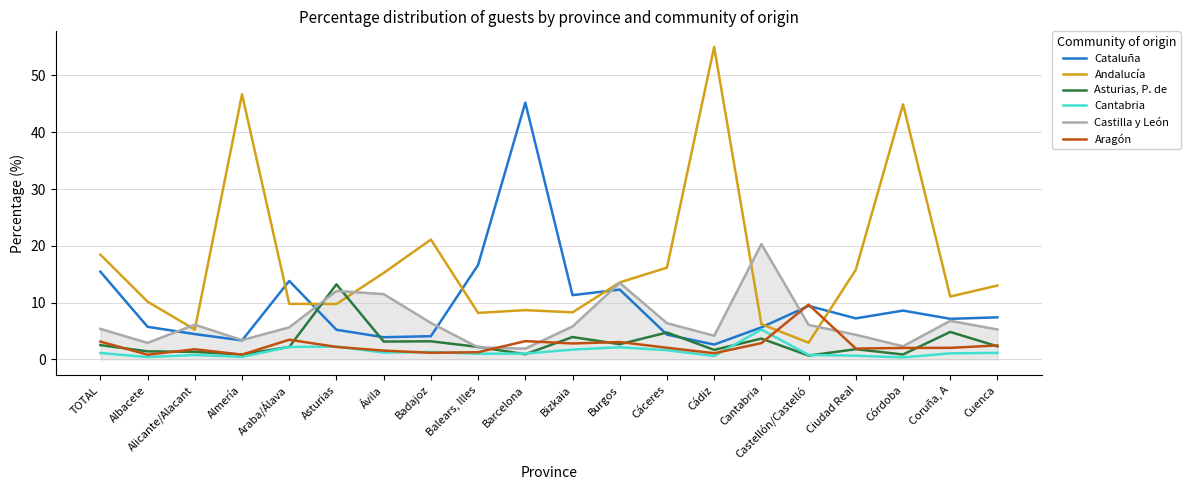

Which series has the largest total across all categories?

Andalucía